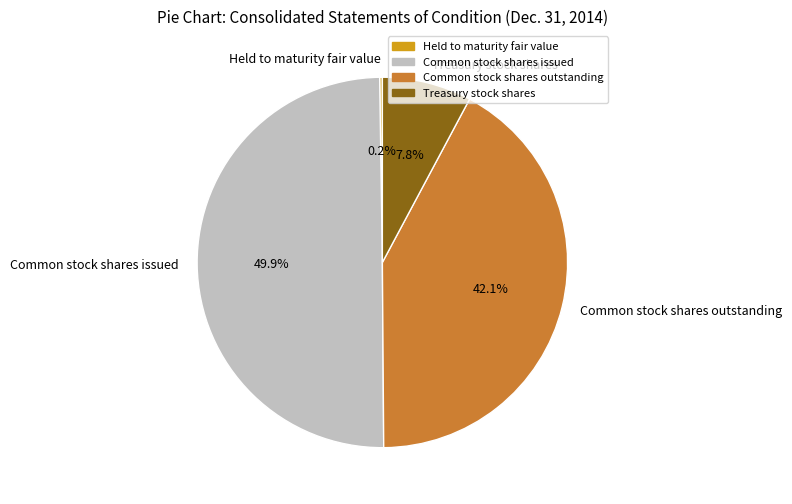

Is Treasury stock shares the majority of the pie?

No